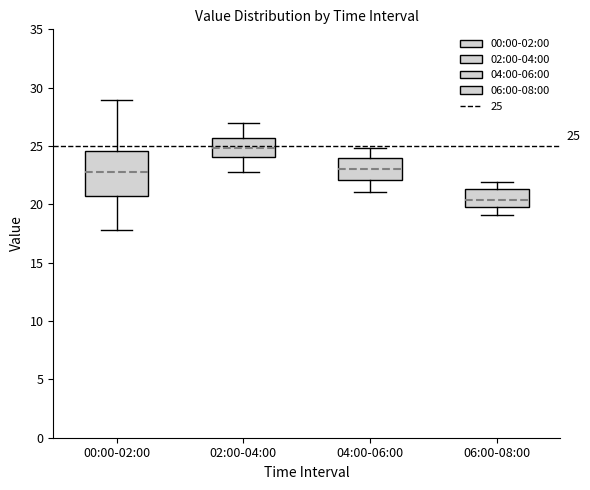

Which box is the tallest, from its lower edge to its upper edge?

00:00-02:00